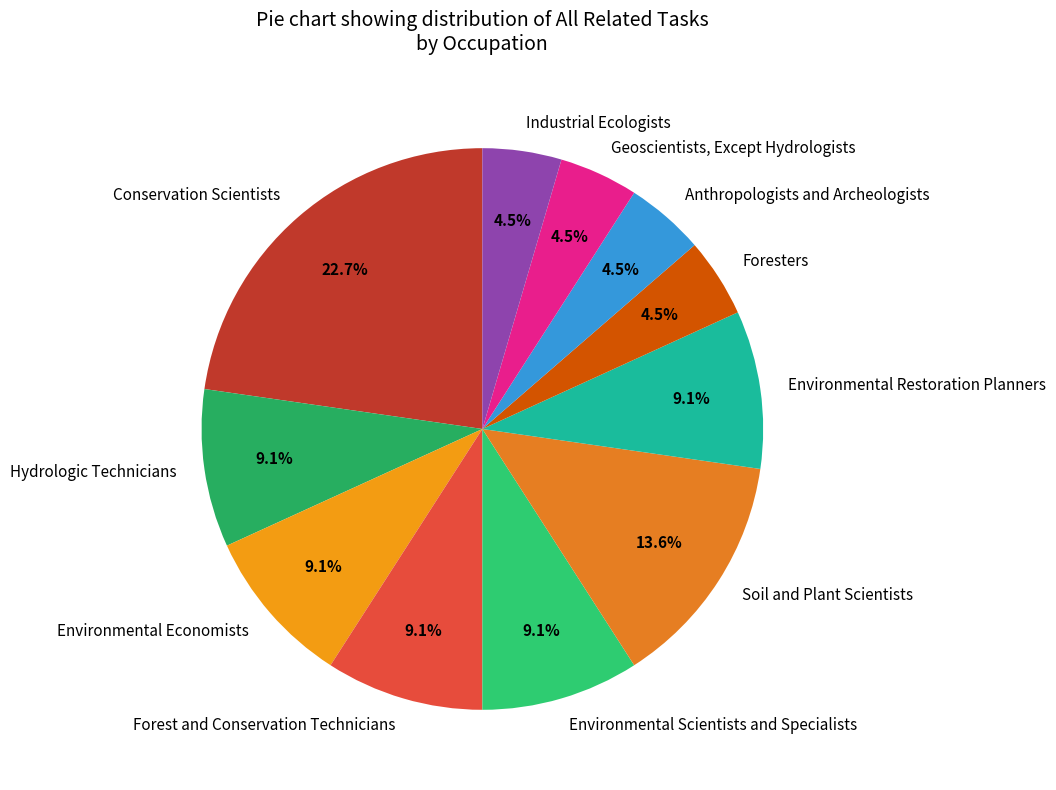

Which slice is the largest?

Conservation Scientists